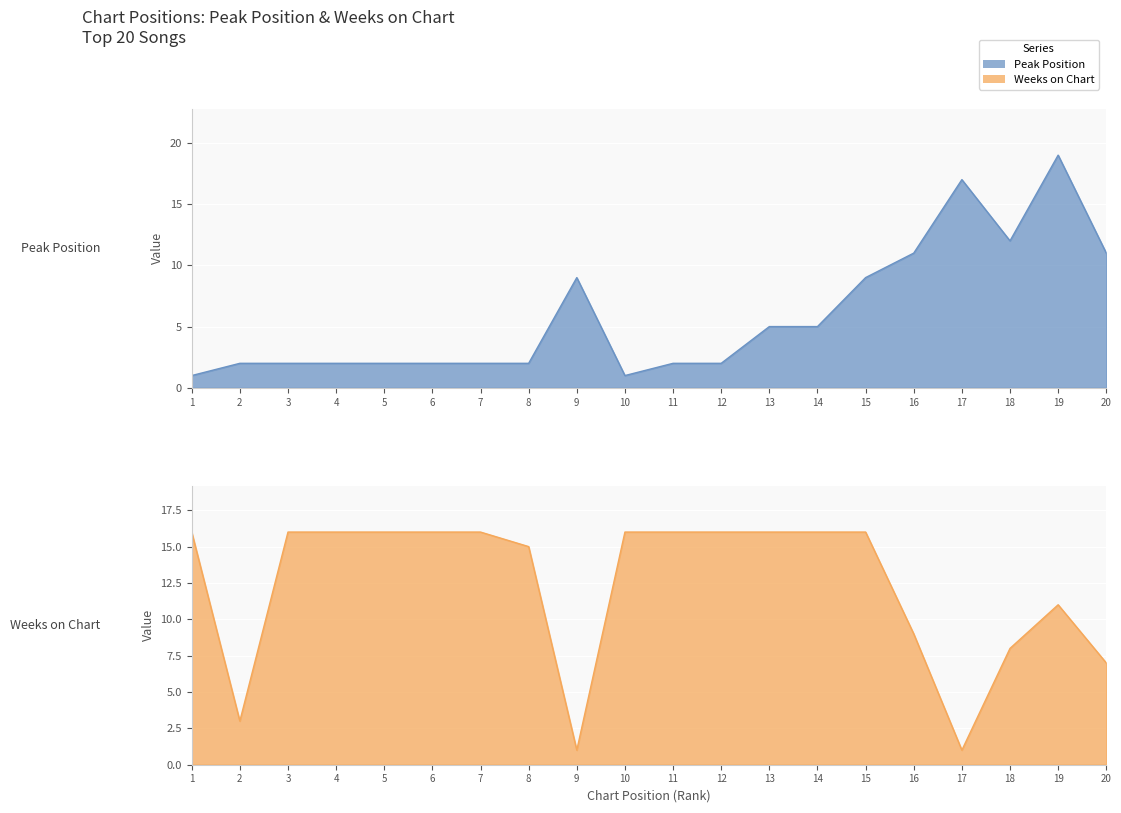

Rank the categories by Weeks on Chart value from highest to lowest.

1, 3, 4, 5, 6, 7, 10, 11, 12, 13, 14, 15, 8, 19, 16, 18, 20, 2, 9, 17